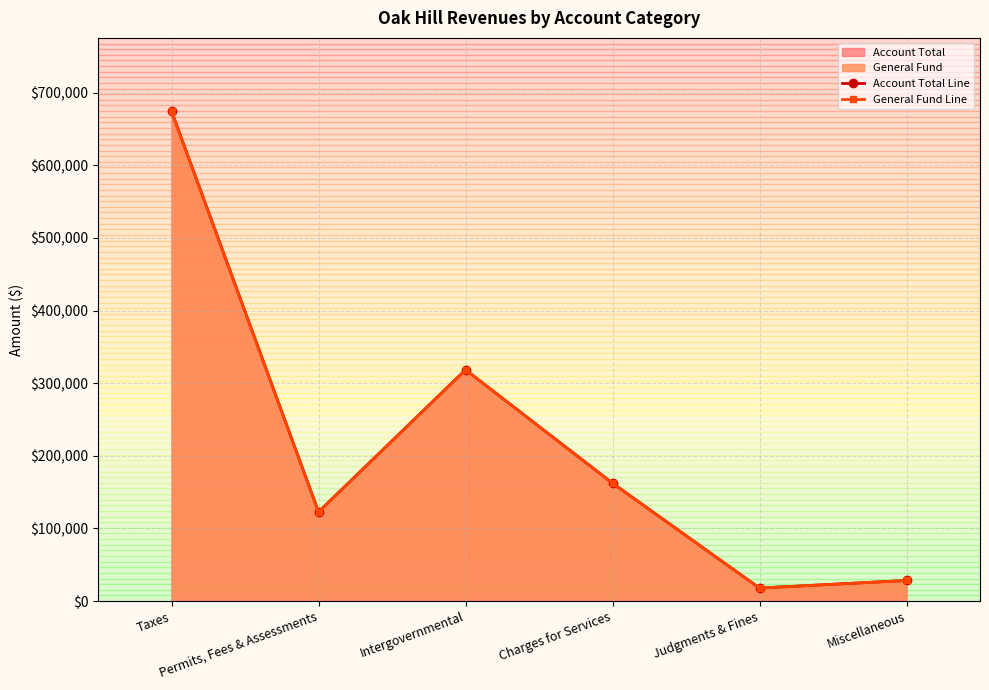

What is the total value across all series at Miscellaneous?

56628